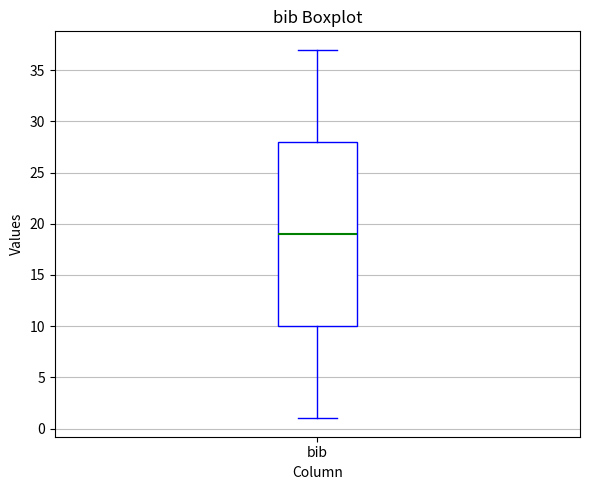

Transcribe this box plot: give where the median line is, the range the box spans, and where the two whiskers end, as read against the y-axis. The values are not printed on the chart, so give them approximately, as read against the axis.

median 19, box 10 to 28, whiskers 1 to 37